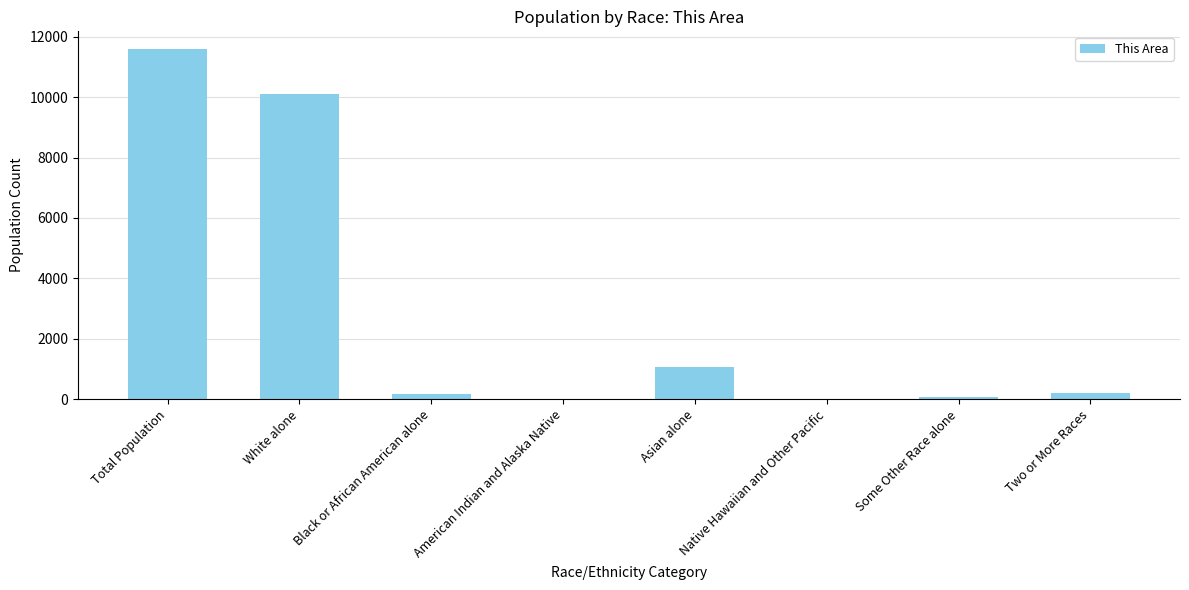

The value at White alone is 15422. True or false?

False